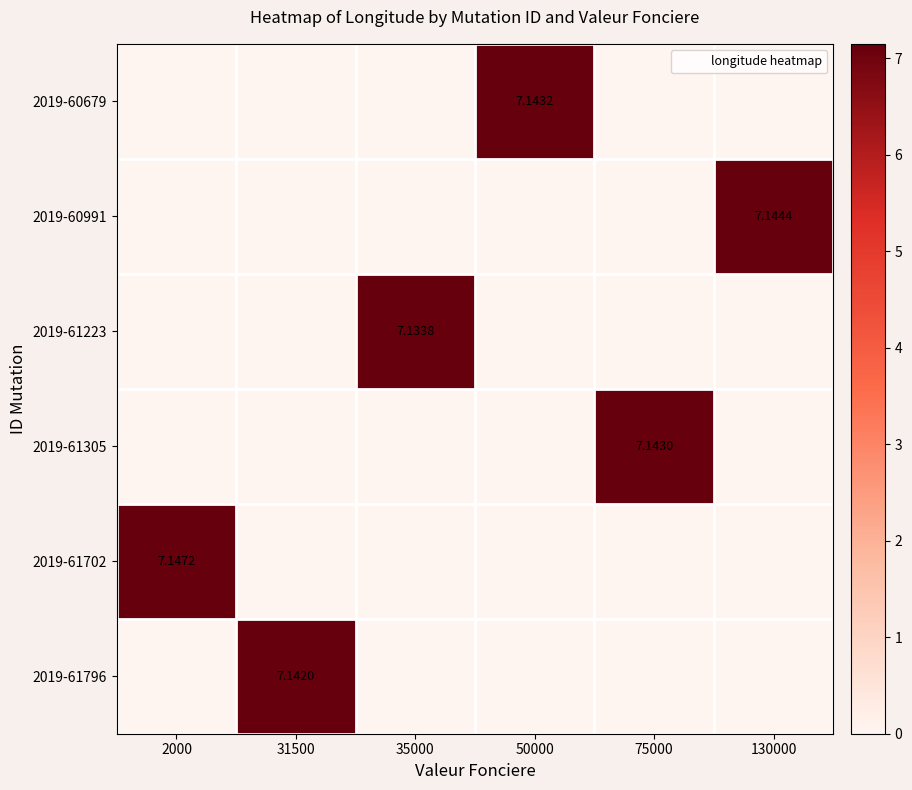

The 2019-61796 series shows 0.0 at 130000. True or false?

True